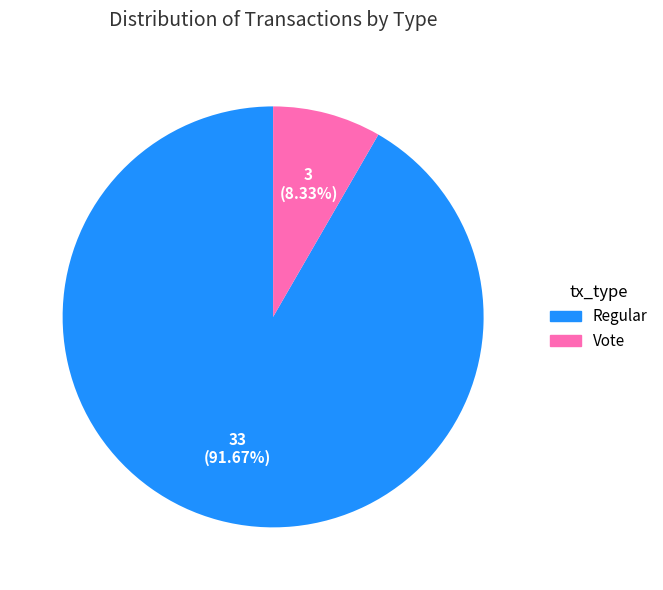

The Regular slice represents 92% of the pie. True or false?

True